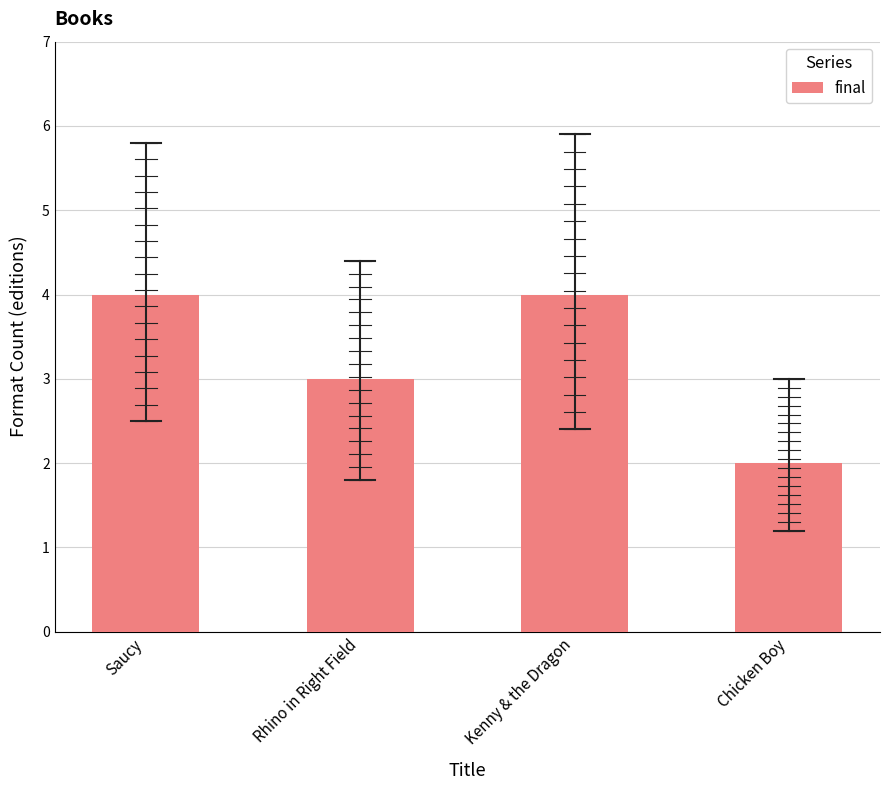

What position from the left is Rhino in Right Field?

2